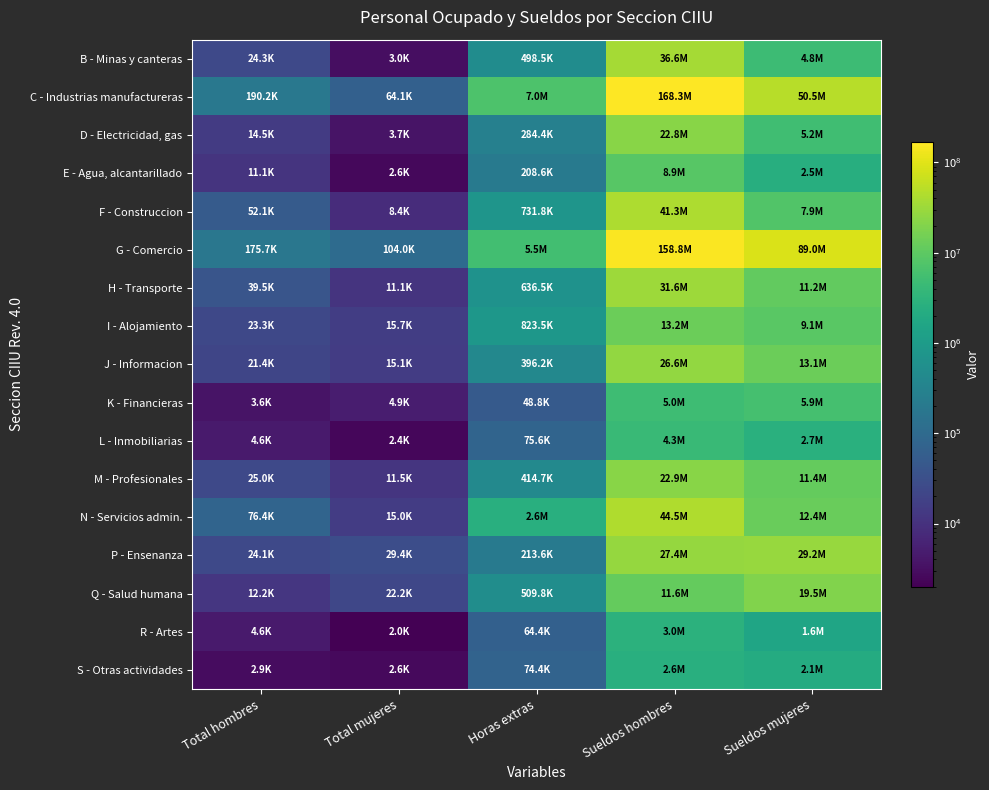

How many data points does each series have?

5